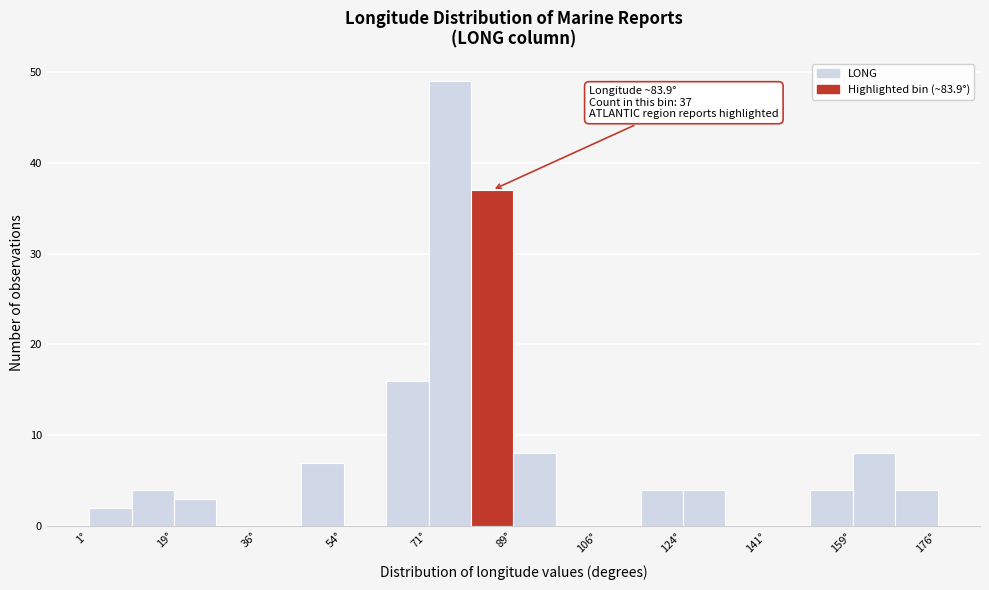

Which range on the x-axis has the tallest bar?

72 to 80